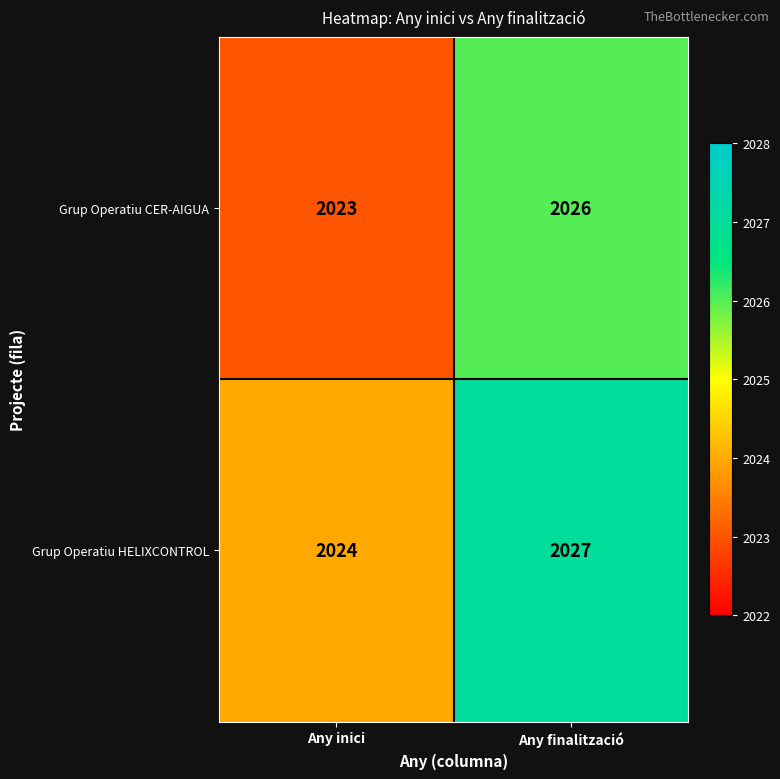

Which series has the largest total across all categories?

Grup Operatiu HELIXCONTROL